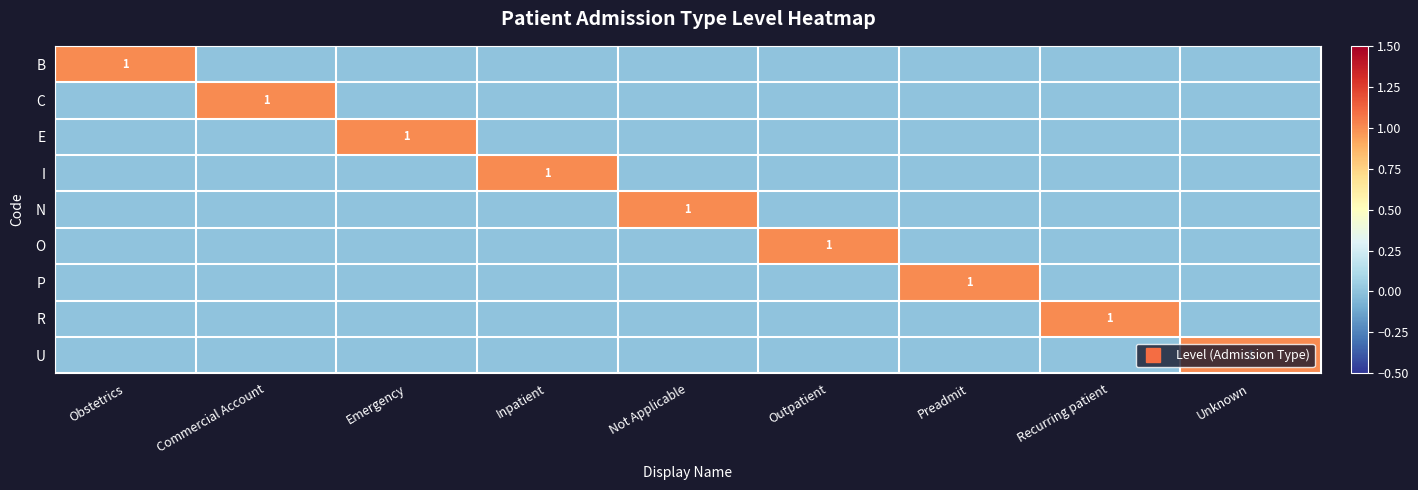

At which label does I reach its peak?

Inpatient